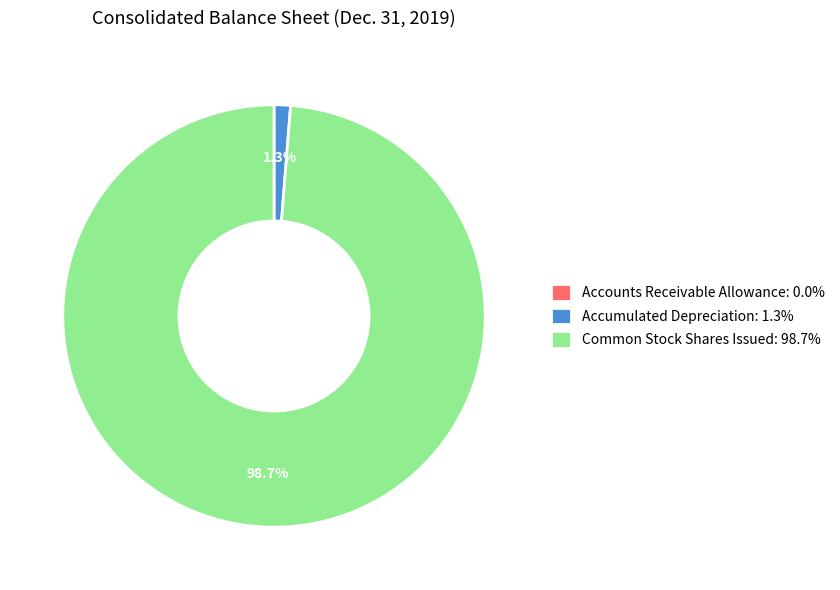

Is there a majority slice in this chart?

Yes